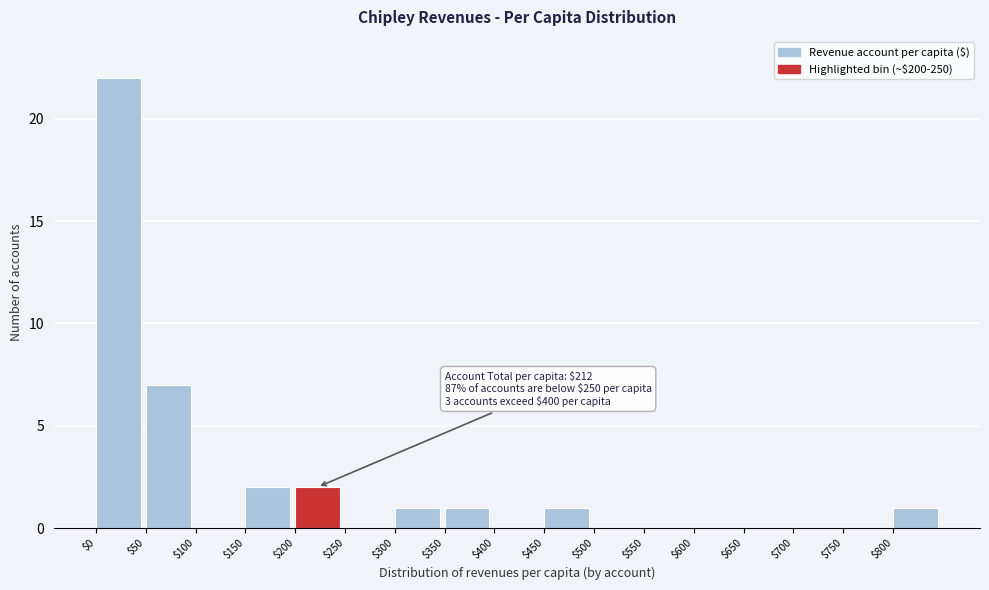

Which range on the x-axis has the tallest bar?

0 to 50